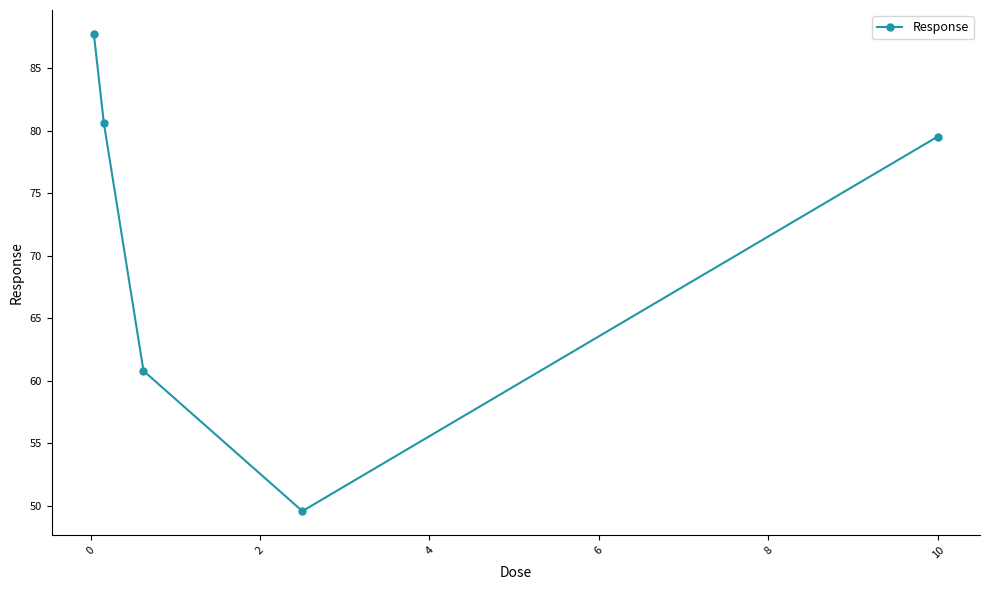

What is the sum of all values?

358.3